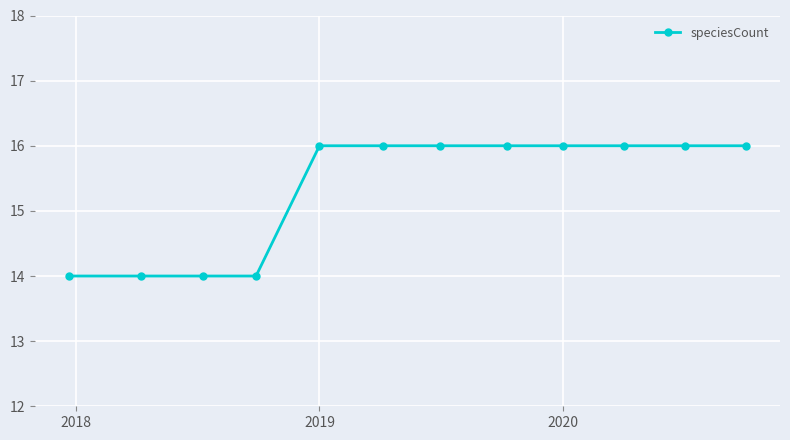

What is the average value?

15